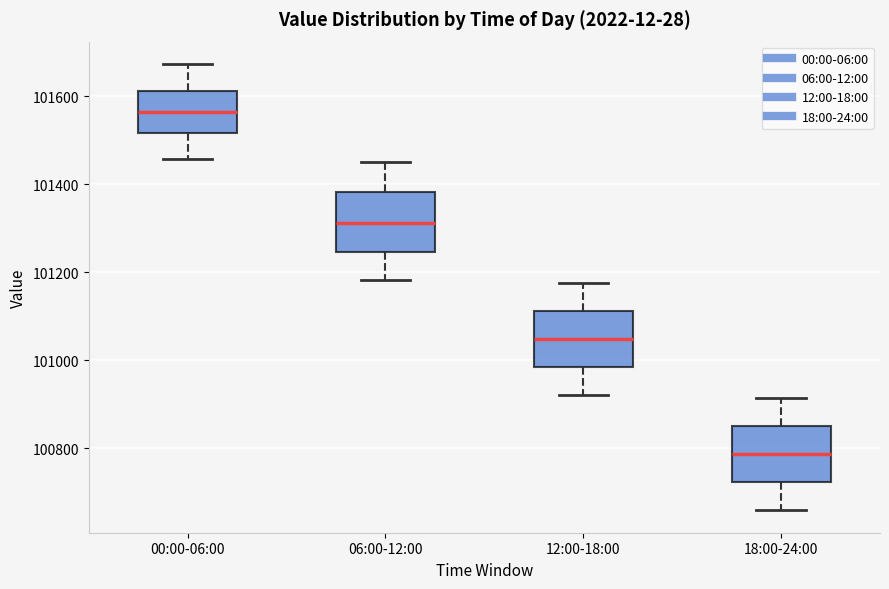

Reading left to right, transcribe this box plot: for each box, give where its median line is, the range the box spans, and where its two whiskers end, as read against the y-axis. The values are not printed on the chart, so give them approximately, as read against the axis.

00:00-06:00: median 101560, box 101520 to 101620, whiskers 101460 to 101680
06:00-12:00: median 101320, box 101240 to 101380, whiskers 101180 to 101460
12:00-18:00: median 101040, box 100980 to 101120, whiskers 100920 to 101180
18:00-24:00: median 100780, box 100720 to 100860, whiskers 100660 to 100920